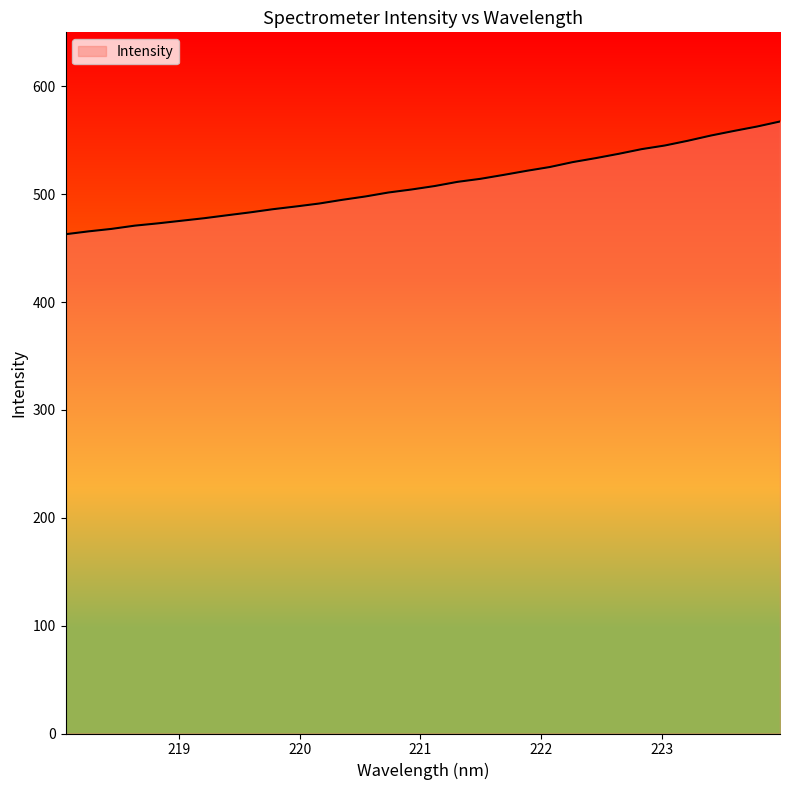

Does the chart display data point markers on the line(s)?

No